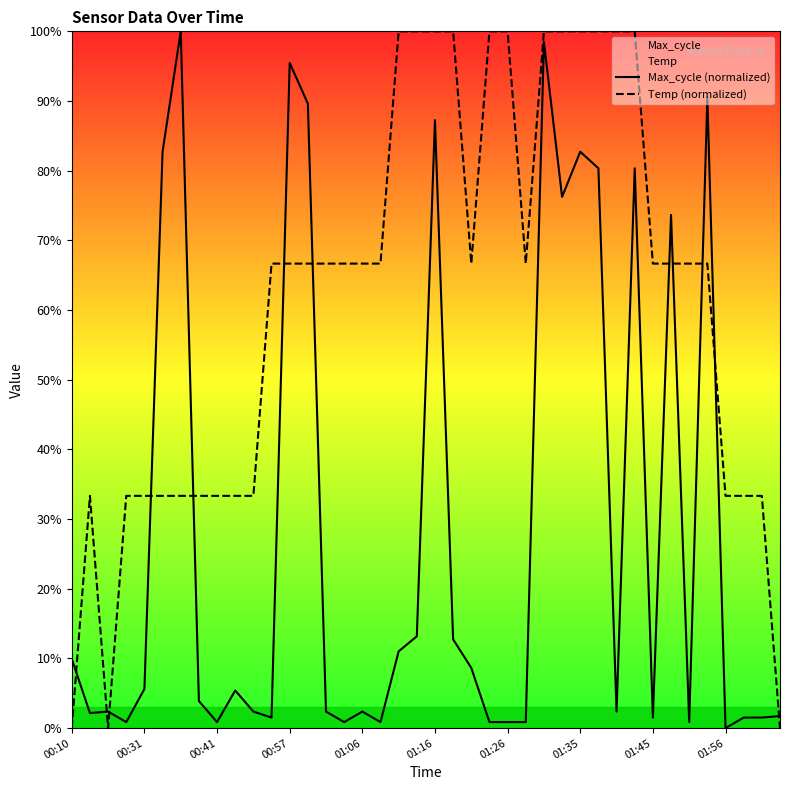

At 38, list the series in order from largest to smallest.

Temp (normalized), Max_cycle (normalized)